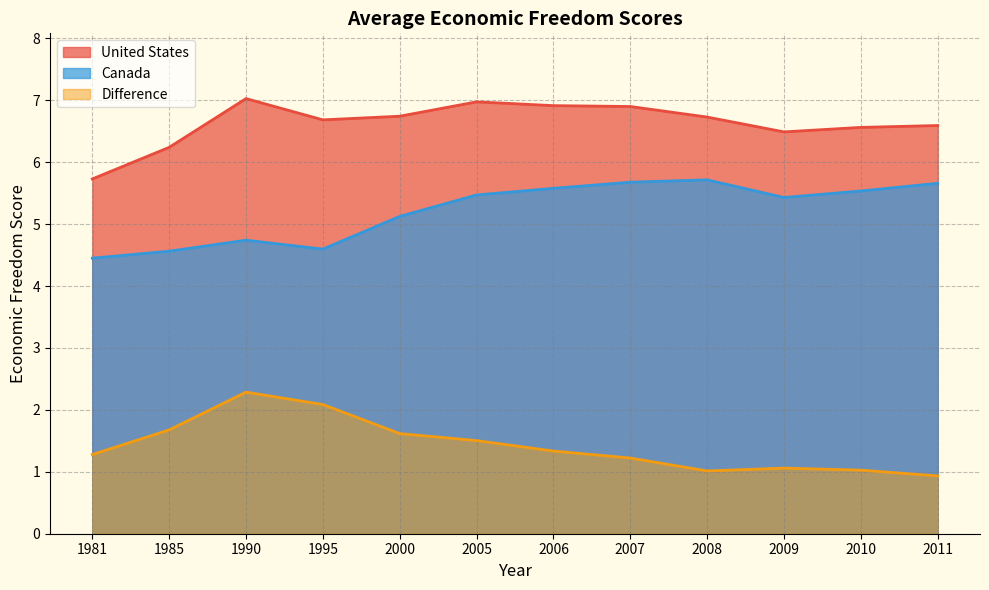

Between 1990 and 2000, which series saw the biggest shift?

Difference